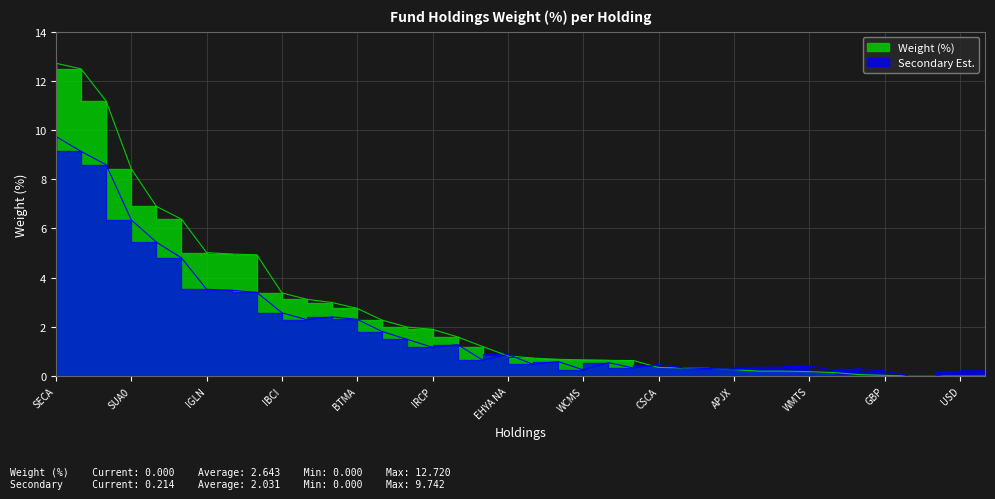

Does the chart display data point markers on the line(s)?

No